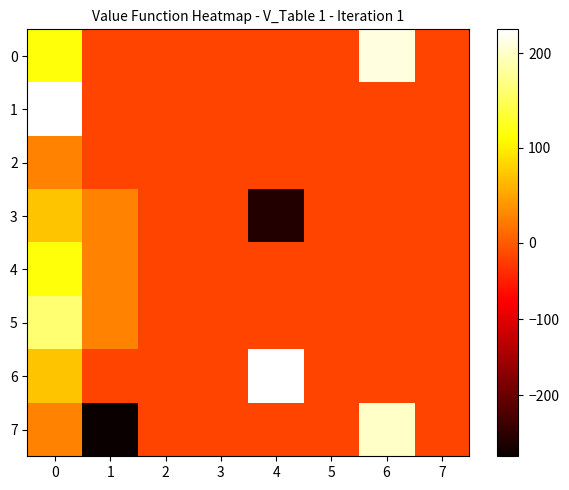

Reading left to right, transcribe all the data shown in this chart.

0: 0=115.9	1=-18.2	2=-18.2	3=-18.2	4=-18.2	5=-18.2	6=210.0	7=-18.2
1: 0=250.0	1=-18.2	2=-18.2	3=-18.2	4=-18.2	5=-18.2	6=-18.2	7=-18.2
2: 0=26.5	1=-18.2	2=-18.2	3=-18.2	4=-18.2	5=-18.2	6=-18.2	7=-18.2
3: 0=71.2	1=26.5	2=-18.2	3=-18.2	4=-260.0	5=-18.2	6=-18.2	7=-18.2
4: 0=115.9	1=26.5	2=-18.2	3=-18.2	4=-18.2	5=-18.2	6=-18.2	7=-18.2
5: 0=160.6	1=26.5	2=-18.2	3=-18.2	4=-18.2	5=-18.2	6=-18.2	7=-18.2
6: 0=71.2	1=-18.2	2=-18.2	3=-18.2	4=225.0	5=-18.2	6=-18.2	7=-18.2
7: 0=26.5	1=-280.0	2=-18.2	3=-18.2	4=-18.2	5=-18.2	6=200.0	7=-18.2